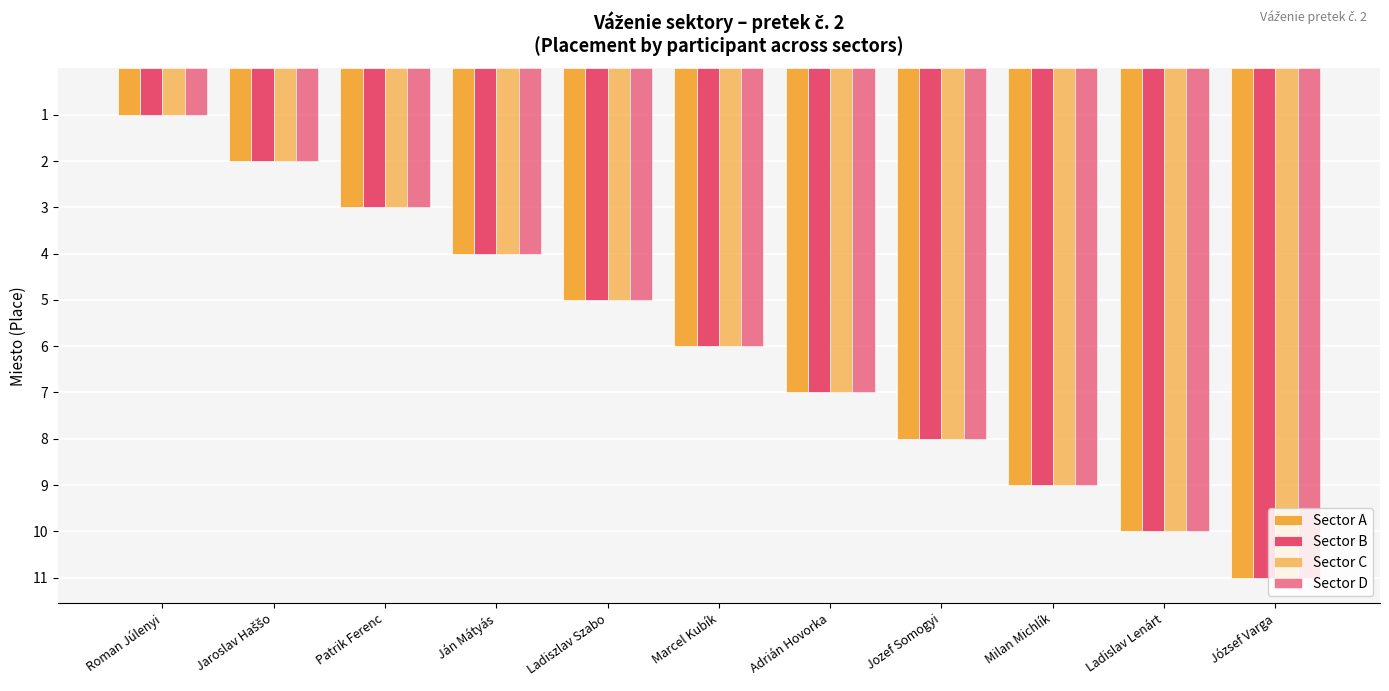

What is the sum of all Sector D values?

66